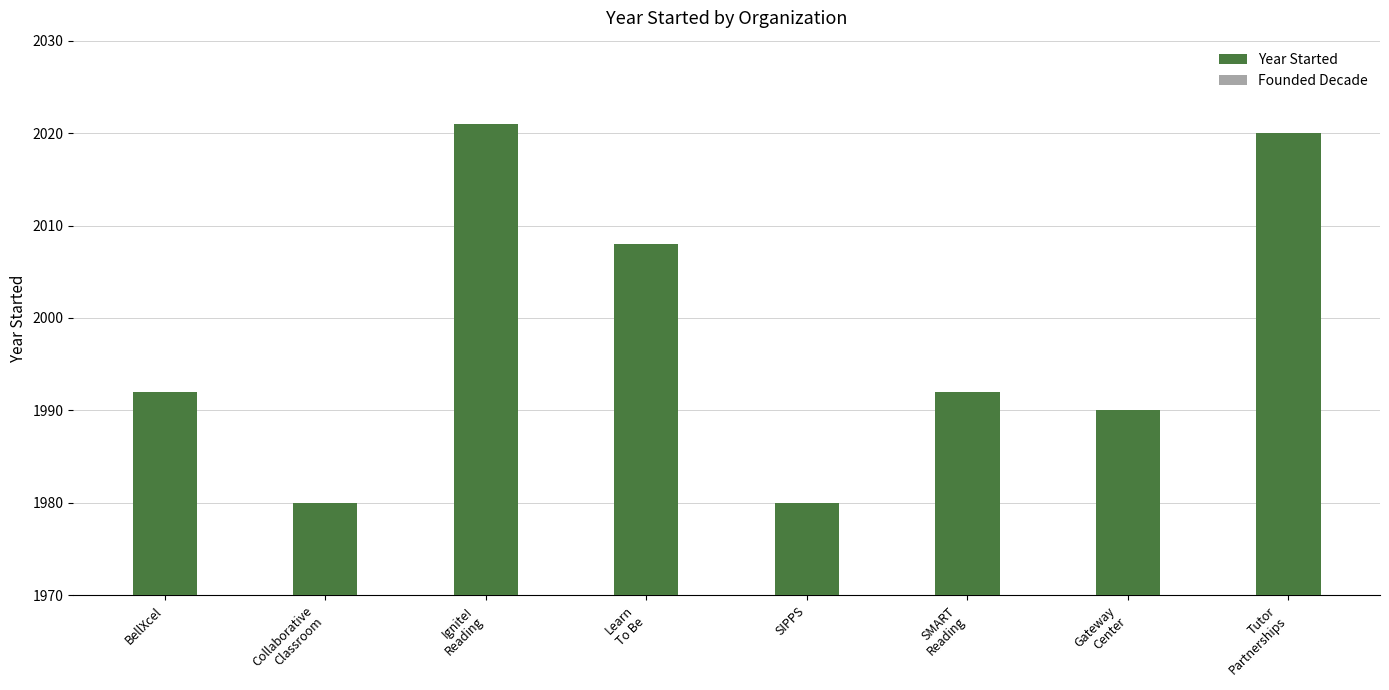

How many bars are there in each group?

2